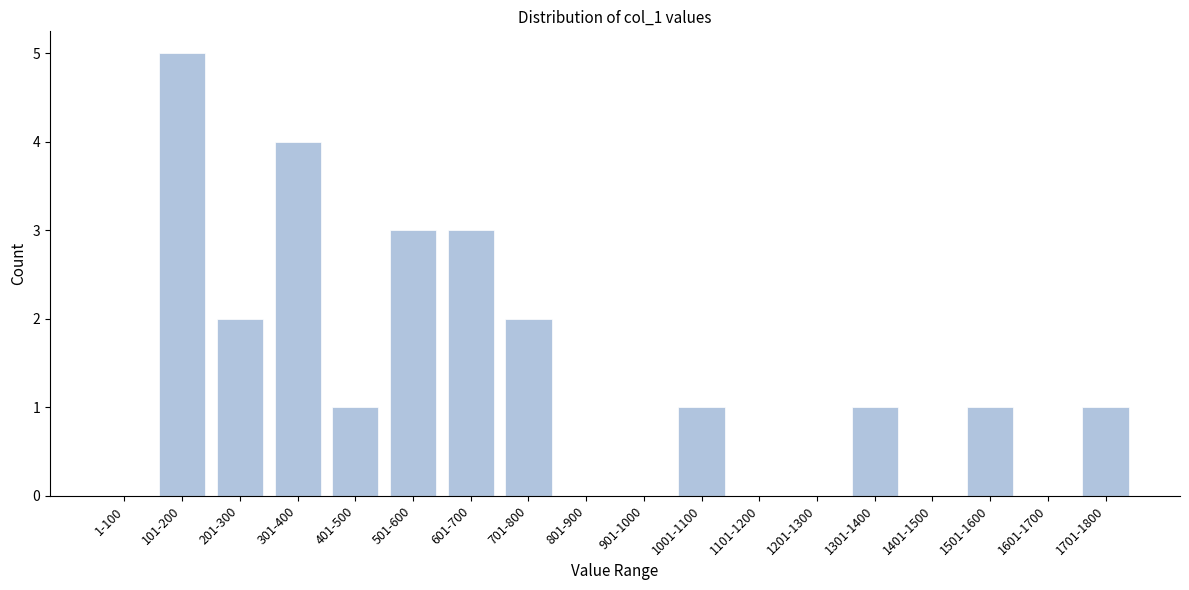

Reading left to right, extract all data points from this chart.

1-100=0	101-200=5	201-300=2	301-400=4	401-500=1	501-600=3	601-700=3	701-800=2	801-900=0	901-1000=0	1001-1100=1	1101-1200=0	1201-1300=0	1301-1400=1	1401-1500=0	1501-1600=1	1601-1700=0	1701-1800=1